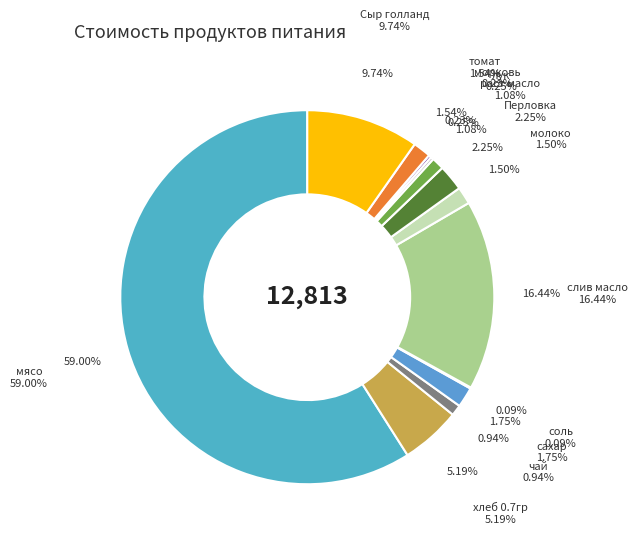

Which slice is the largest?

мясо